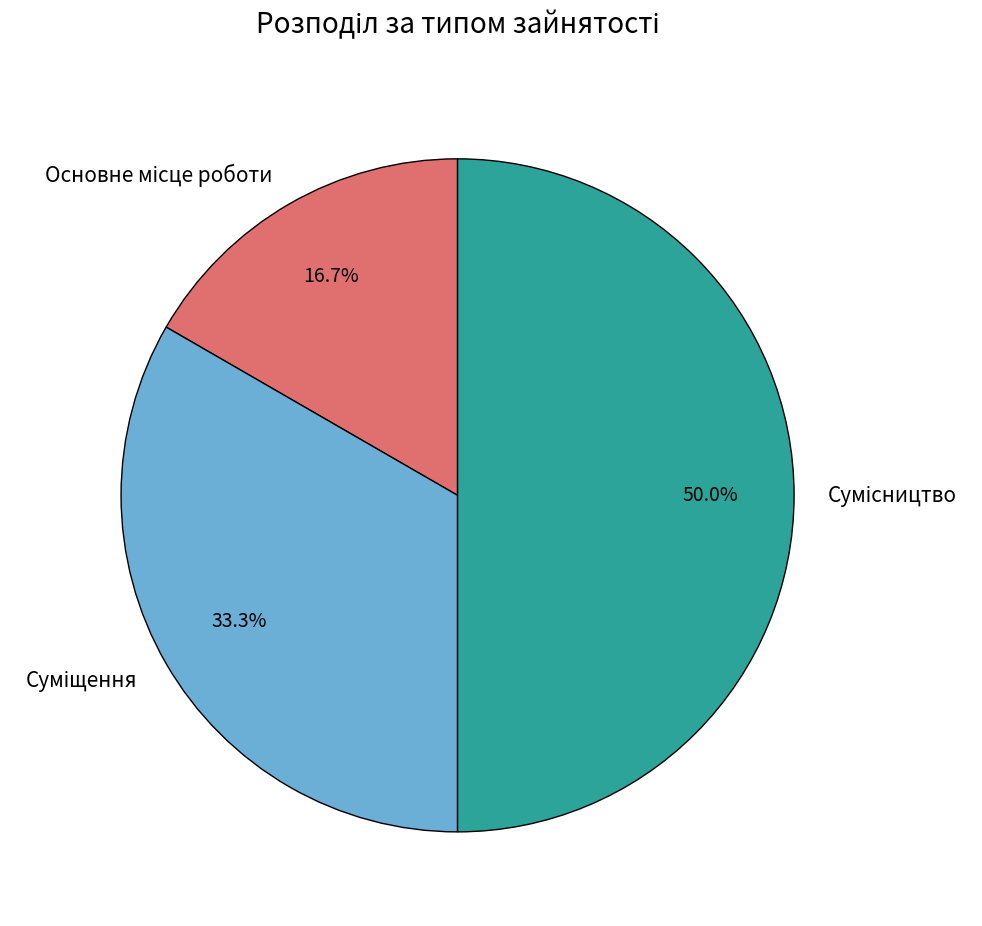

How many segments does this pie chart have?

3